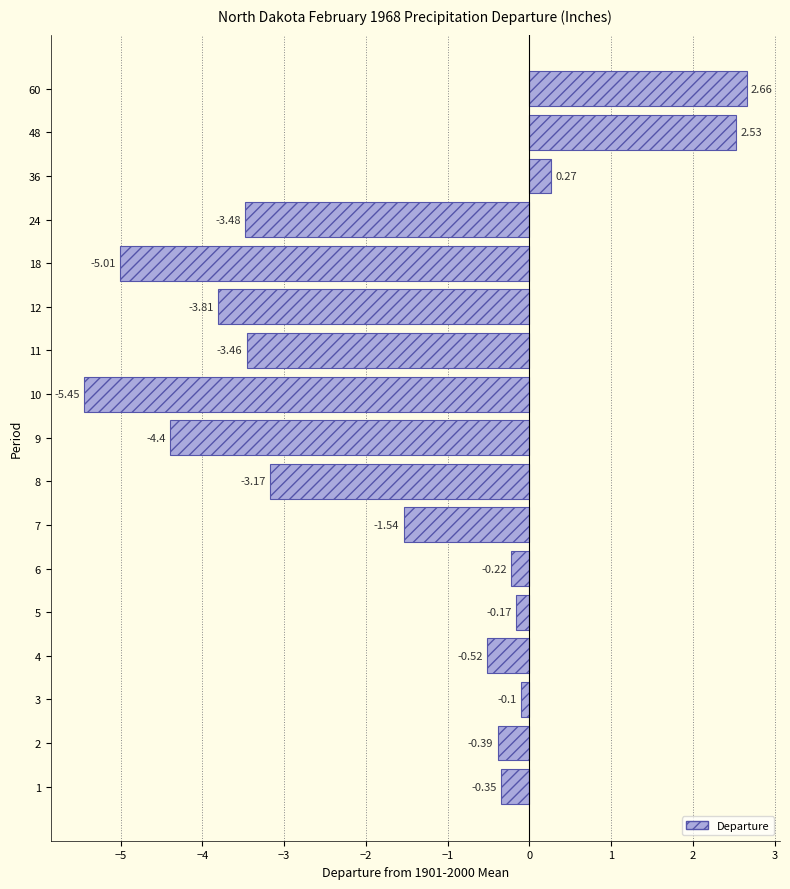

Rank the categories by value from lowest to highest.

10, 18, 9, 12, 24, 11, 8, 7, 4, 2, 1, 6, 5, 3, 36, 48, 60